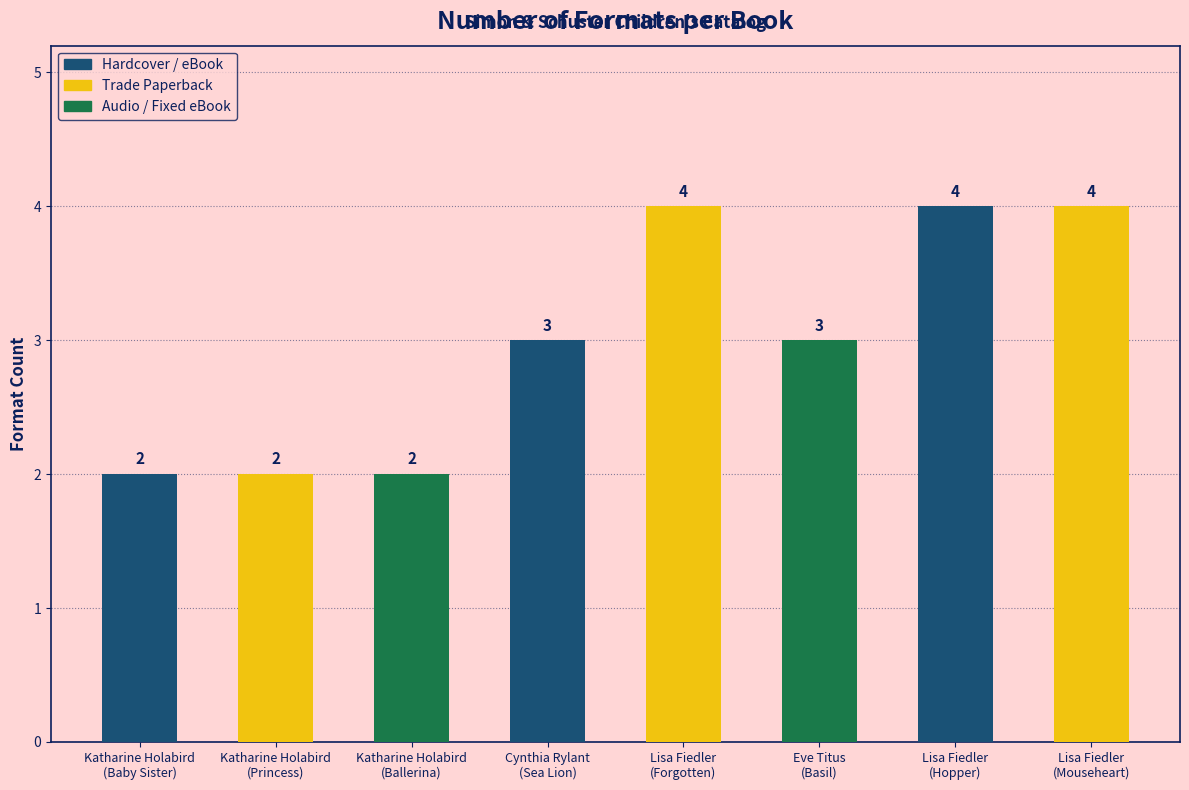

What is the sum of all values?

24